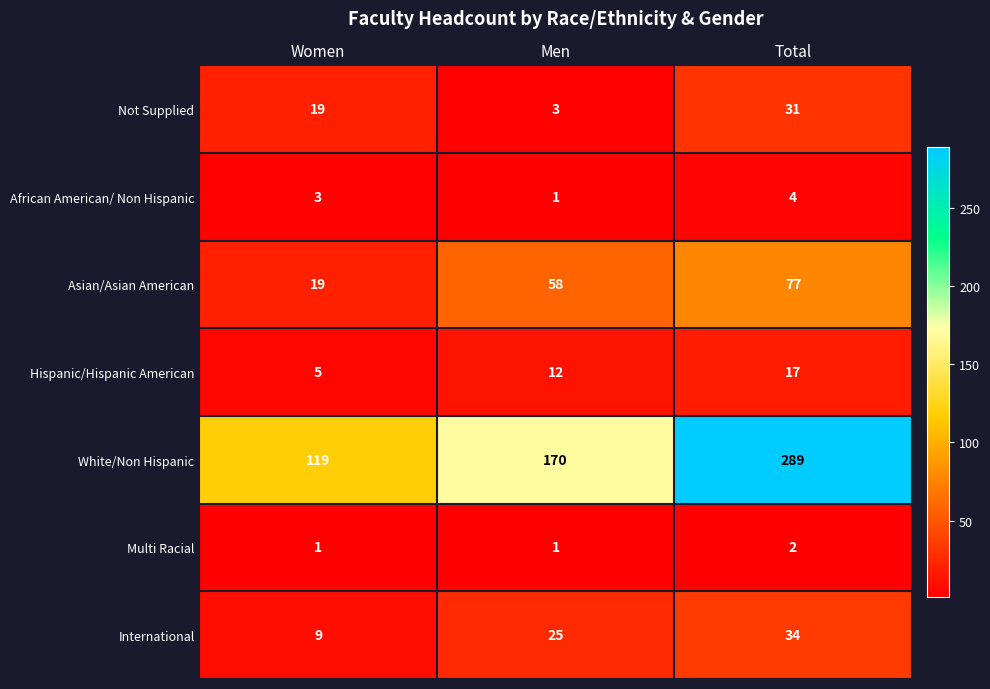

True or false: Multi Racial has a value of 0 at Men.

False